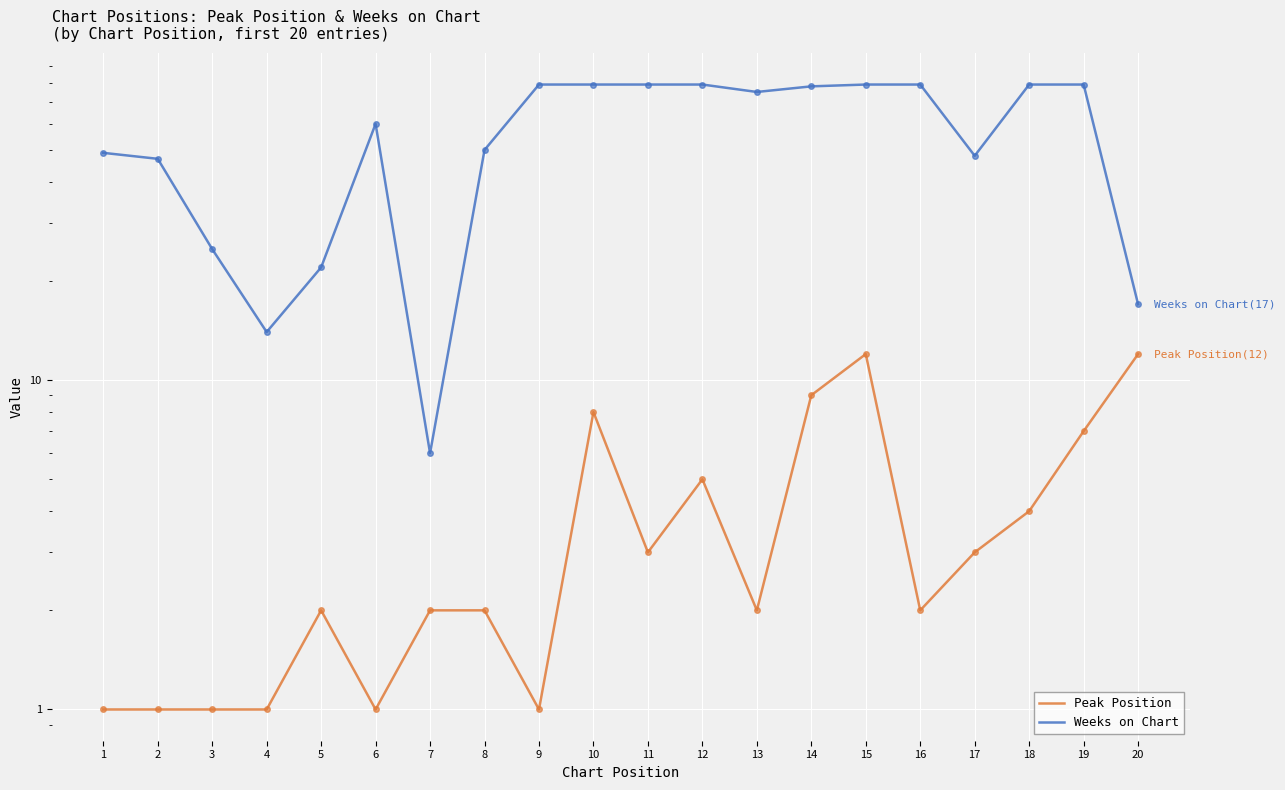

Where is the first local maximum for Weeks on Chart?

6